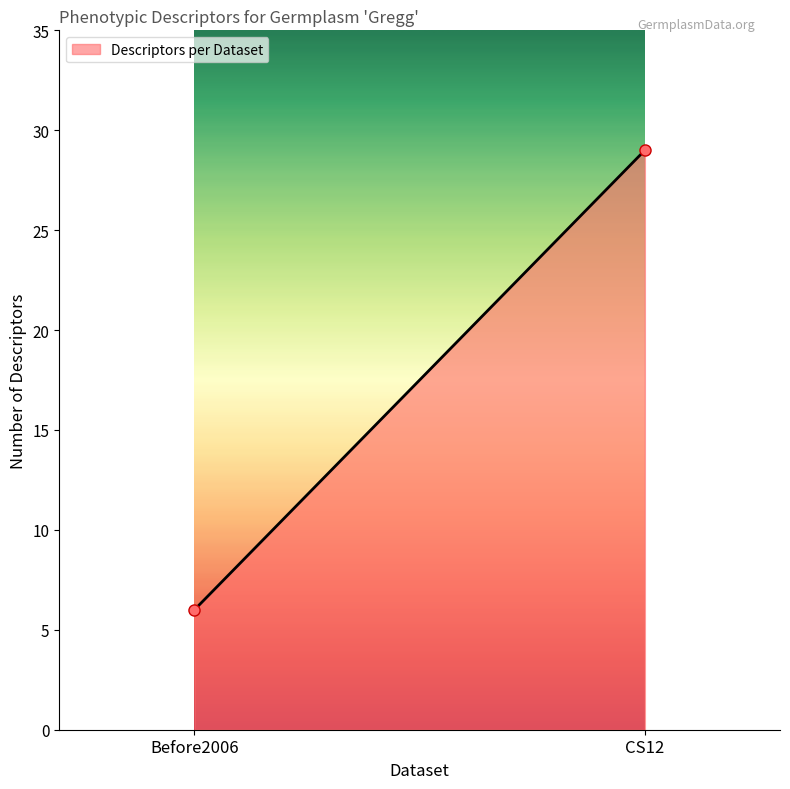

What value does the data have at CS12, to the nearest 10?

30